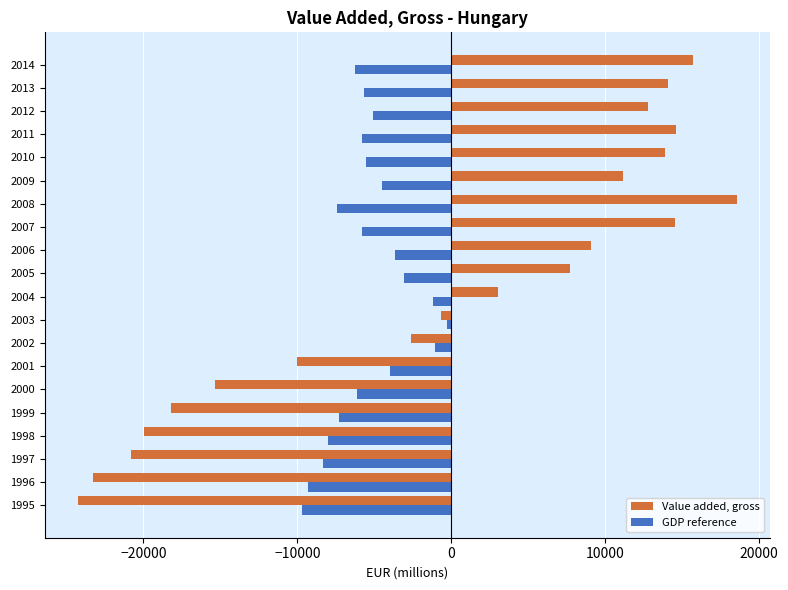

Which series changed the most between 2002 and 2012?

Value added, gross